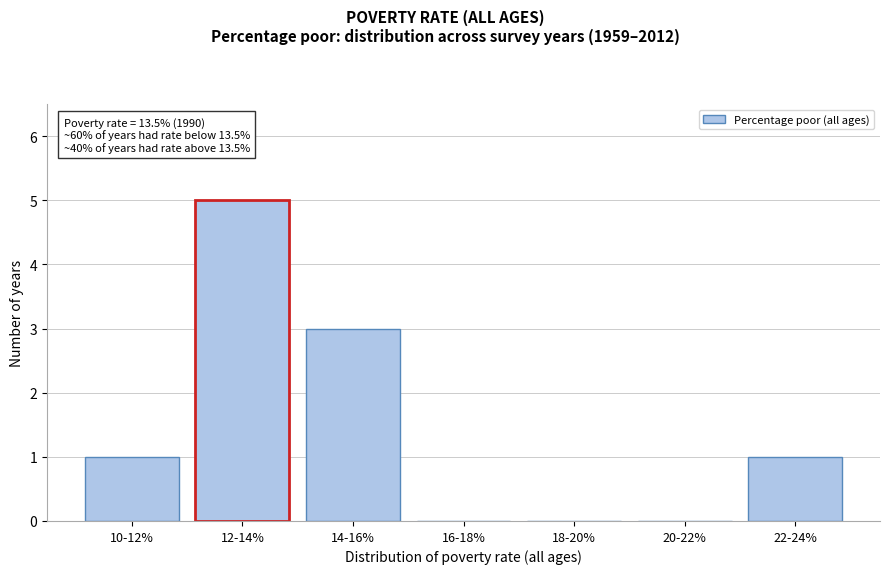

Reading left to right, extract all data points from this chart.

10-12%=1	12-14%=5	14-16%=3	16-18%=0	18-20%=0	20-22%=0	22-24%=1